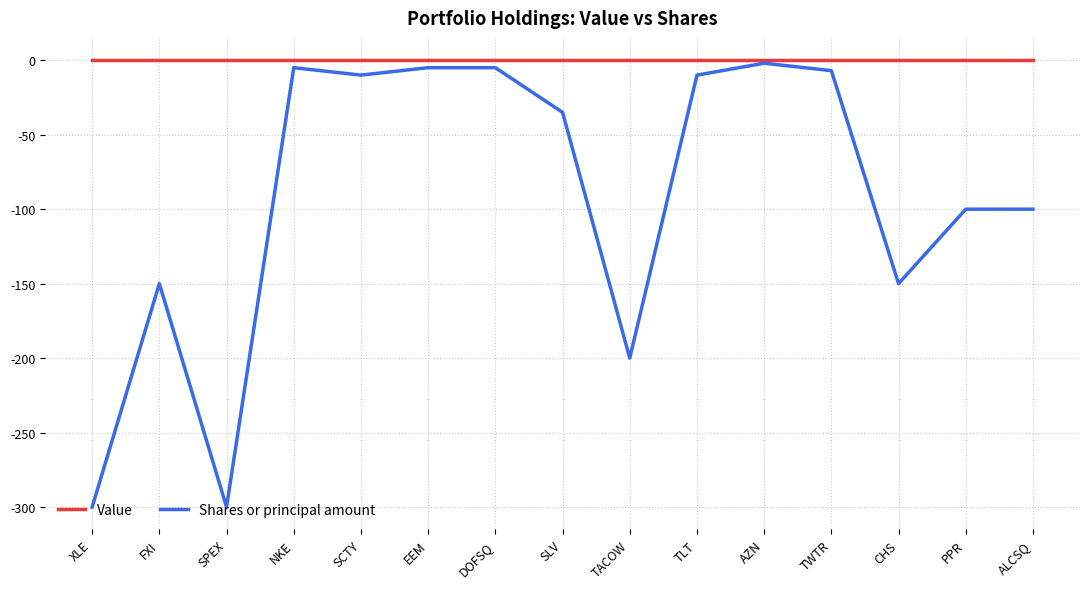

How many lines are shown in the chart?

2